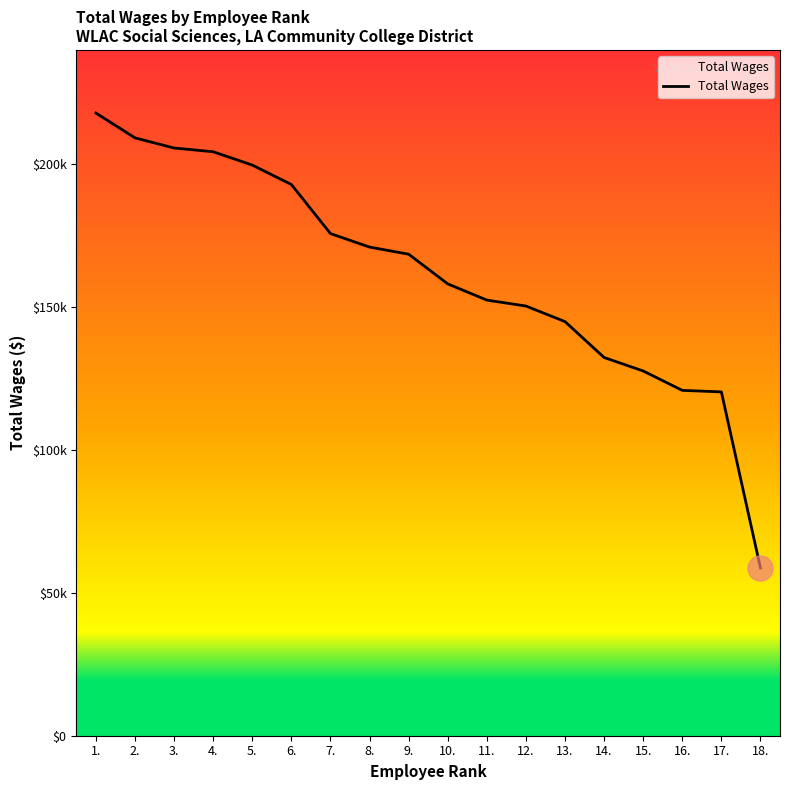

Does the chart have visible grid lines?

No